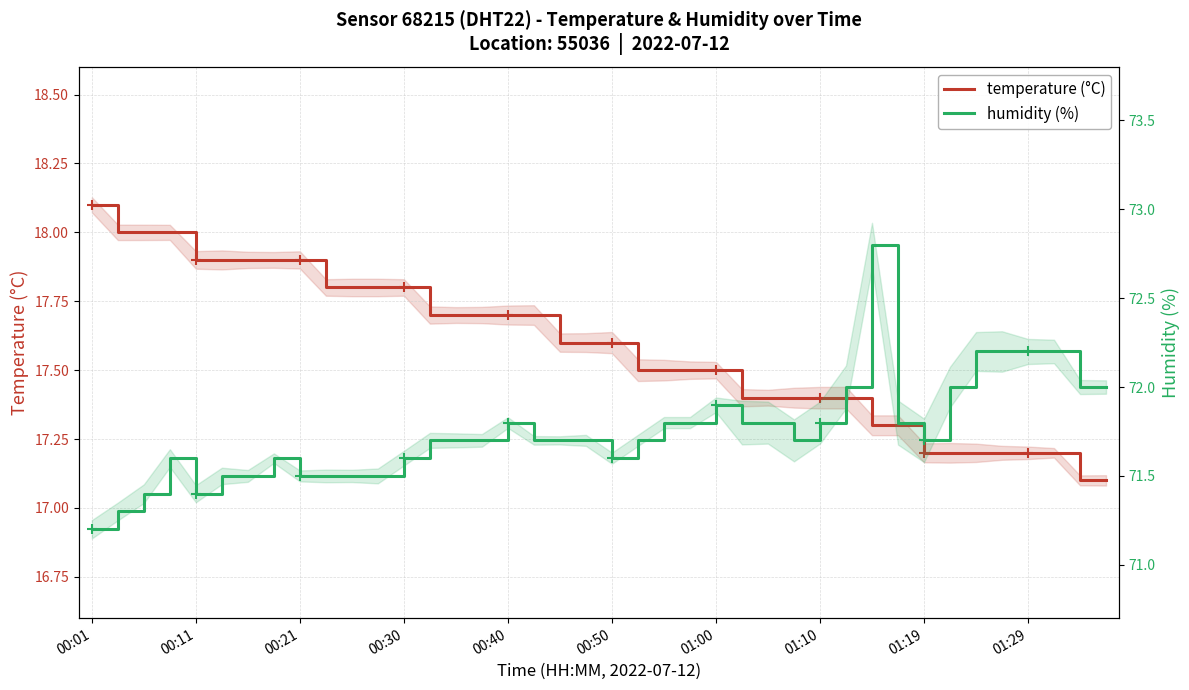

True or false: humidity (%) and temperature (°C) intersect in this chart.

False